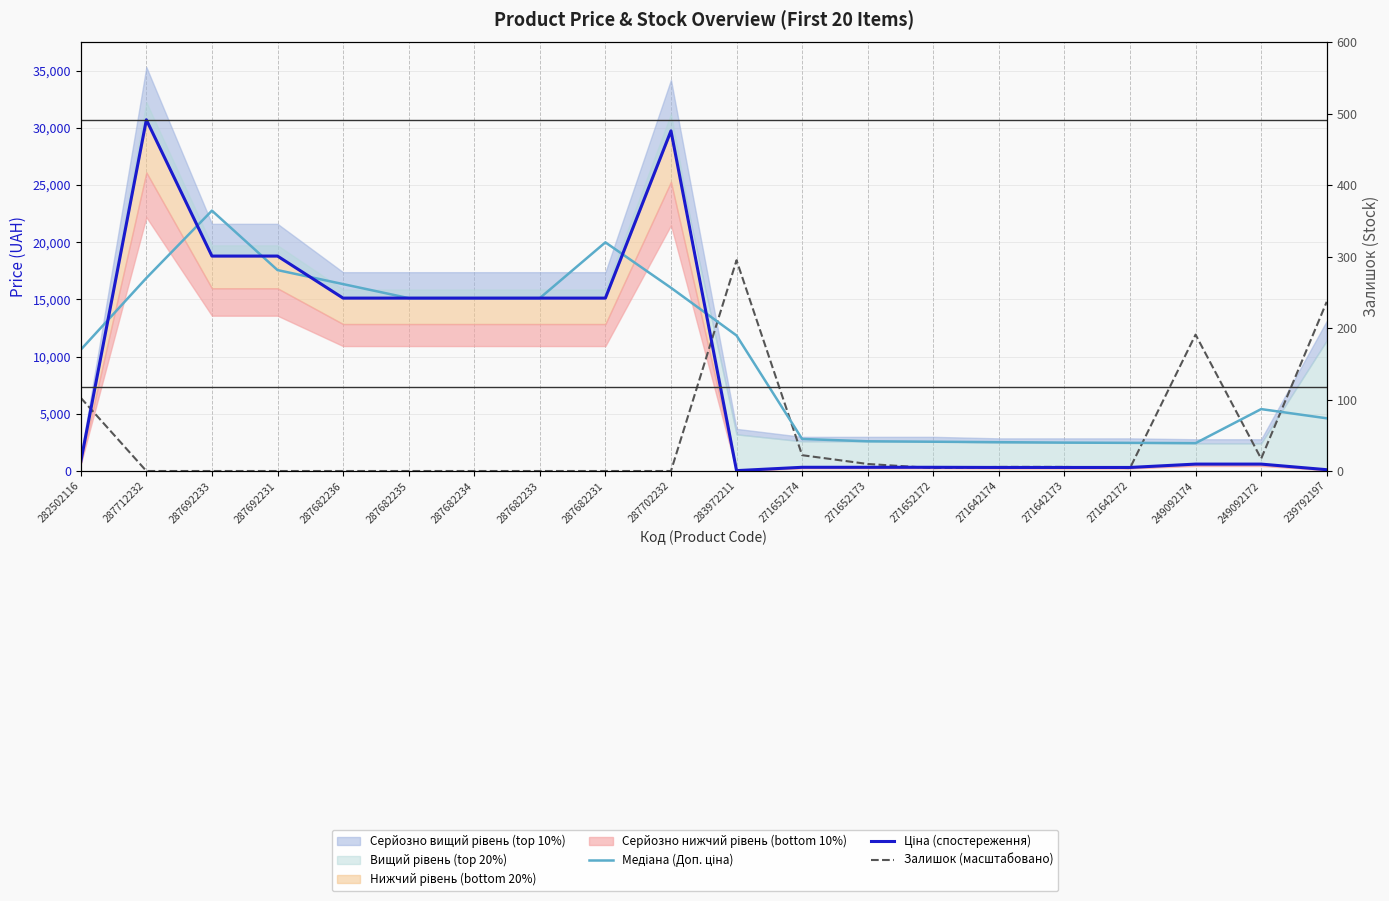

Is the value of Ціна (спостереження) at 282502116 greater than the value of Медіана (Доп. ціна) at 287692231?

No